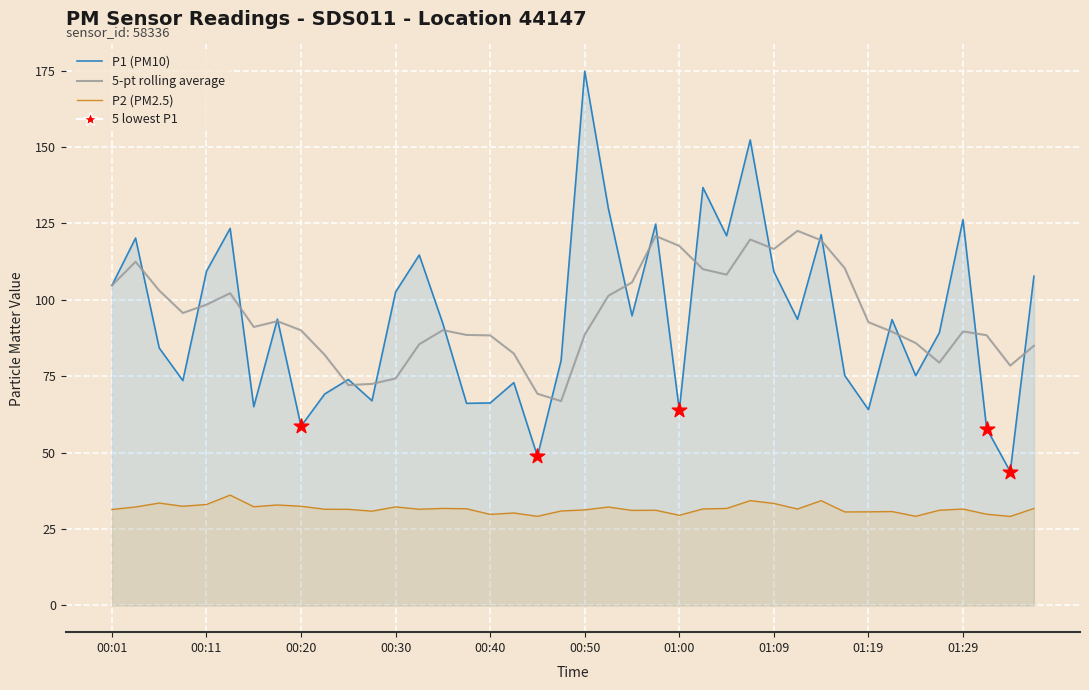

Which series contains the lowest Y value?

P2 (PM2.5)